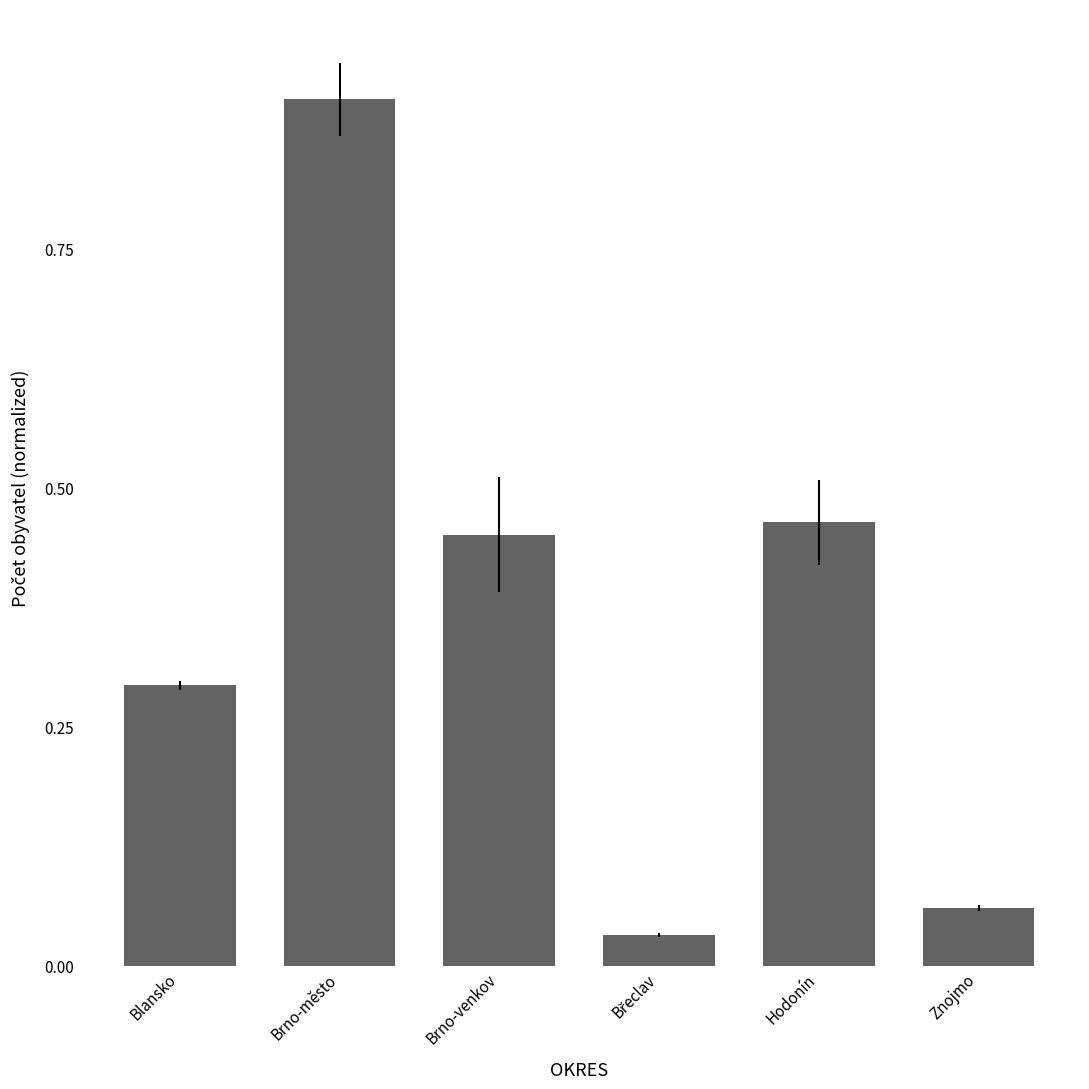

What is the difference between the second highest and minimum values?

0.4